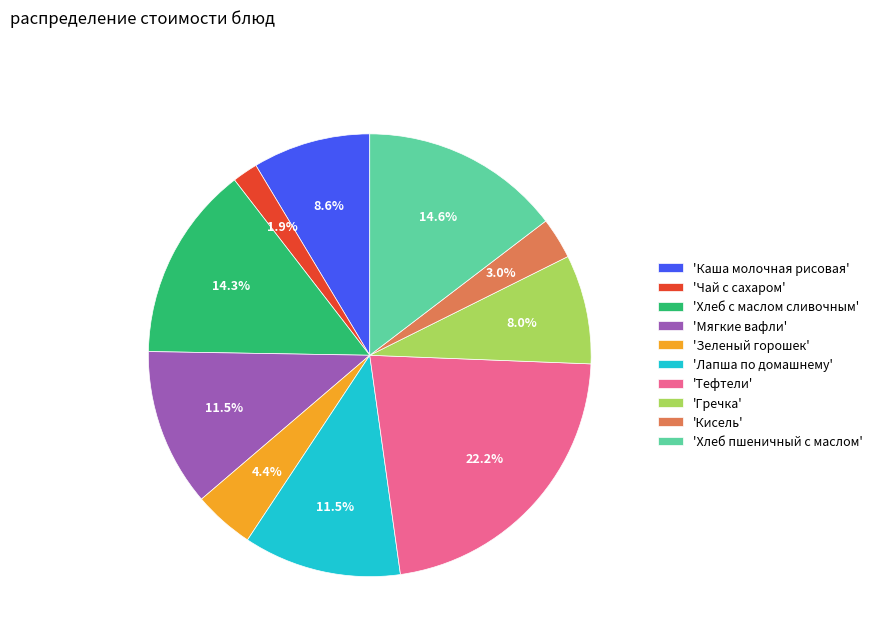

Combined, what portion of the pie is 'Мягкие вафли' and 'Каша молочная рисовая'?

20.1%